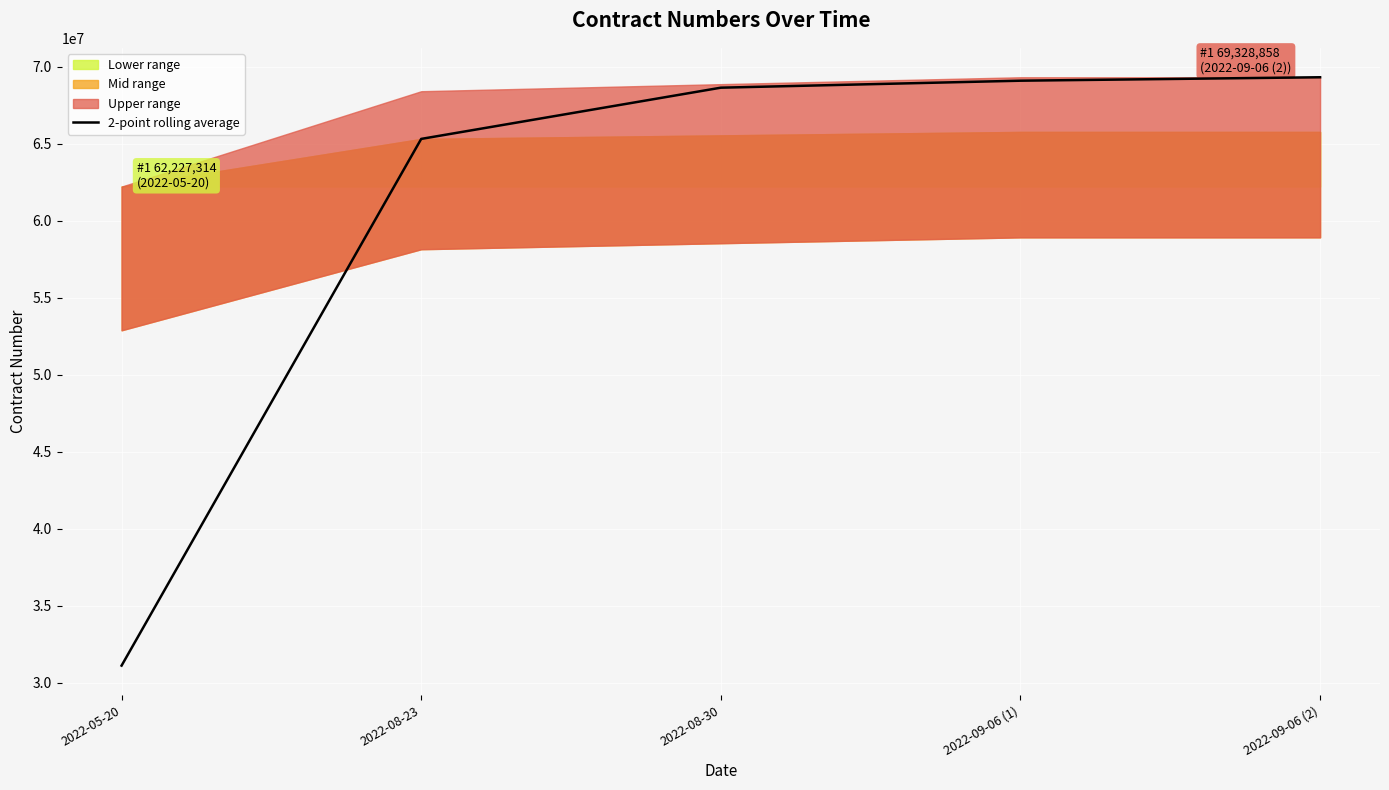

Reading left to right, list all the values displayed in this chart.

31113657.0	65324356.5	68651321.0	69105003.0	69328810.5